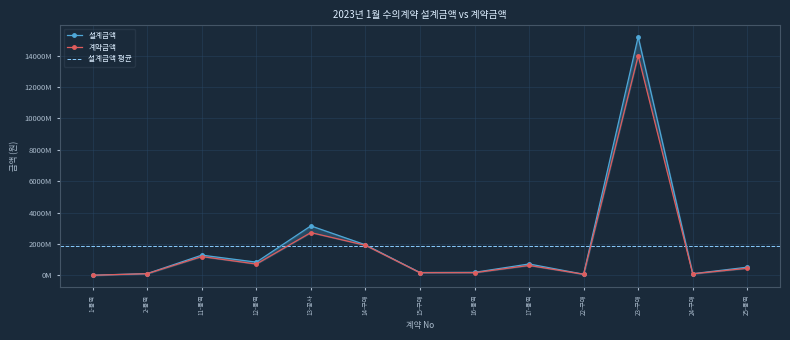

True or false: 설계금액 and 계약금액 intersect in this chart.

False